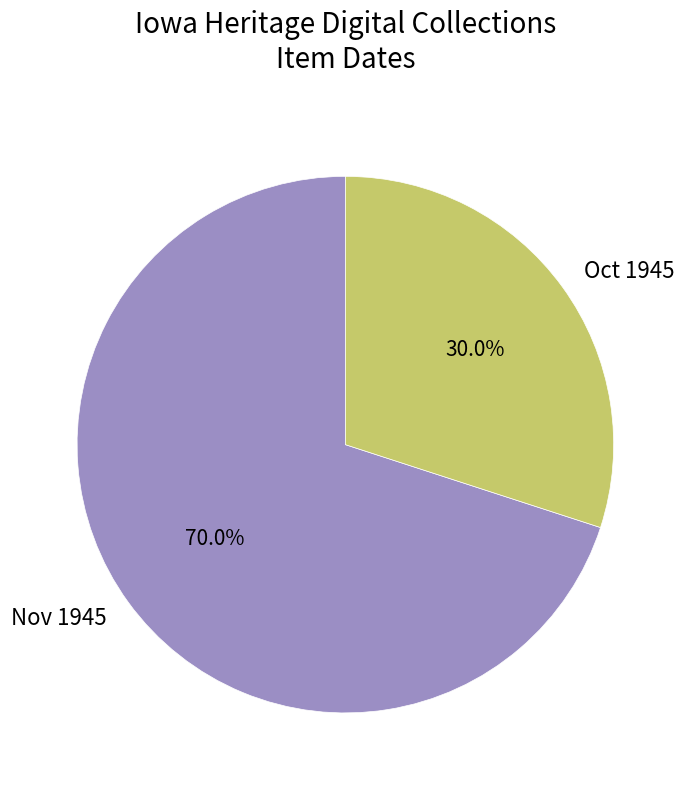

Which slice is the largest?

Nov 1945